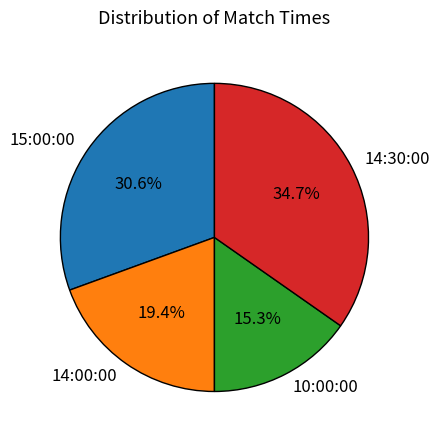

How many slices are in this pie chart?

4